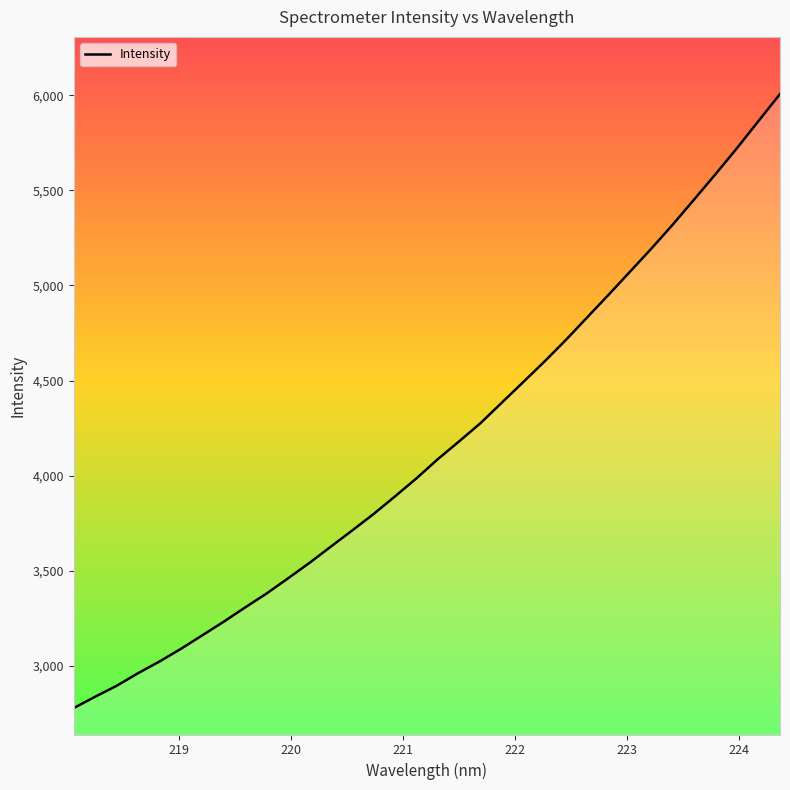

What is the maximum value shown in the chart?

6005.9